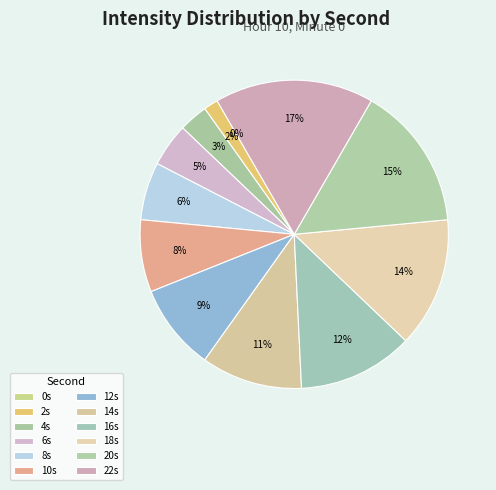

Is 22 the majority of the pie?

No